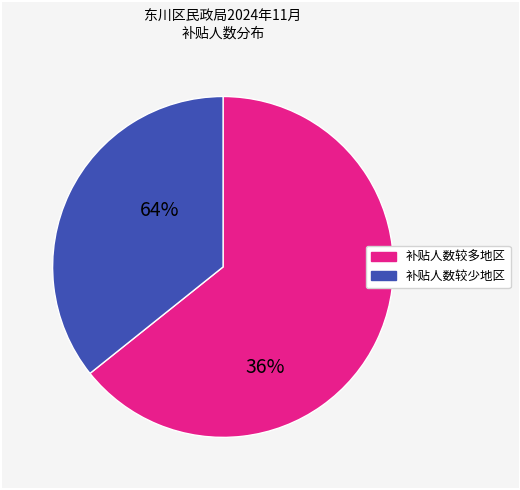

Is there a majority slice in this chart?

Yes